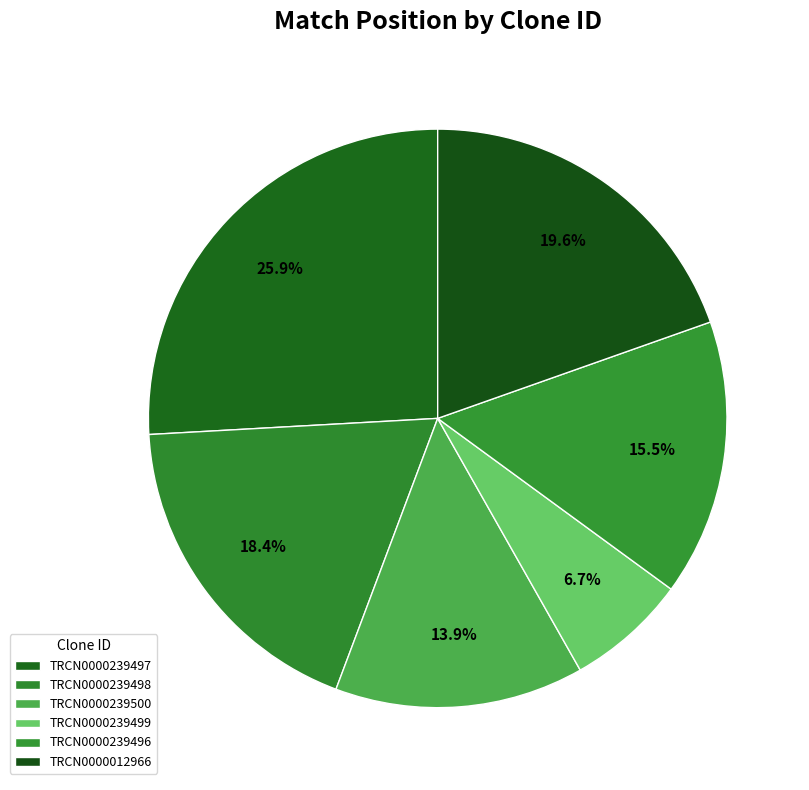

To the nearest percent, what portion does TRCN0000239499 represent?

7%